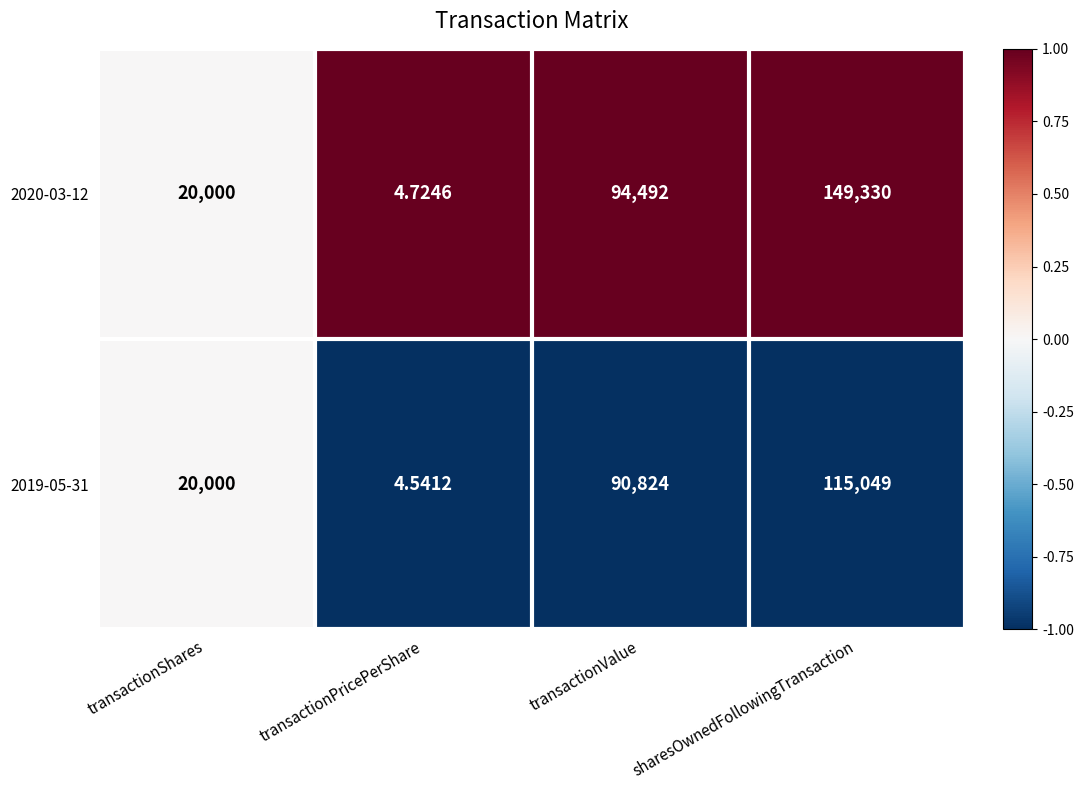

Is the value of 2019-05-31 at transactionValue greater than the value of 2020-03-12 at transactionPricePerShare?

Yes